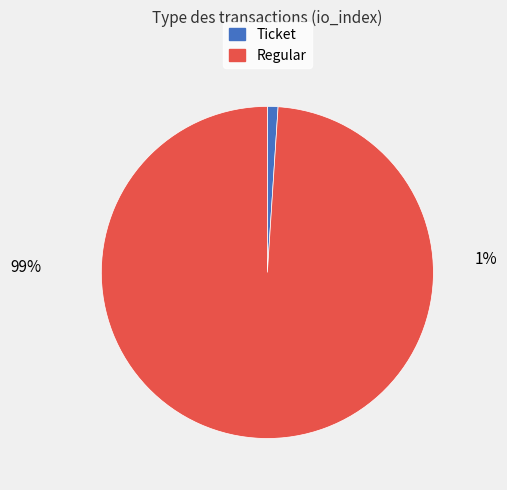

Which category has the smallest portion of the pie?

Ticket